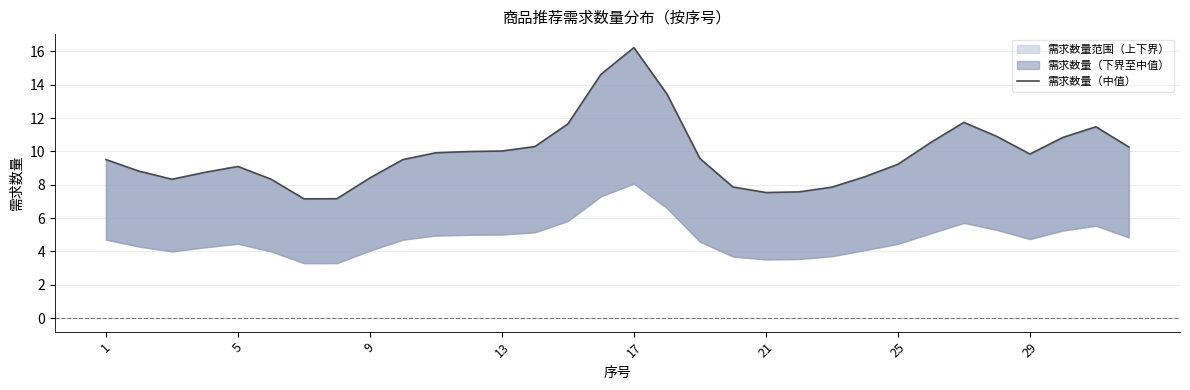

How many values exceed 9?

20